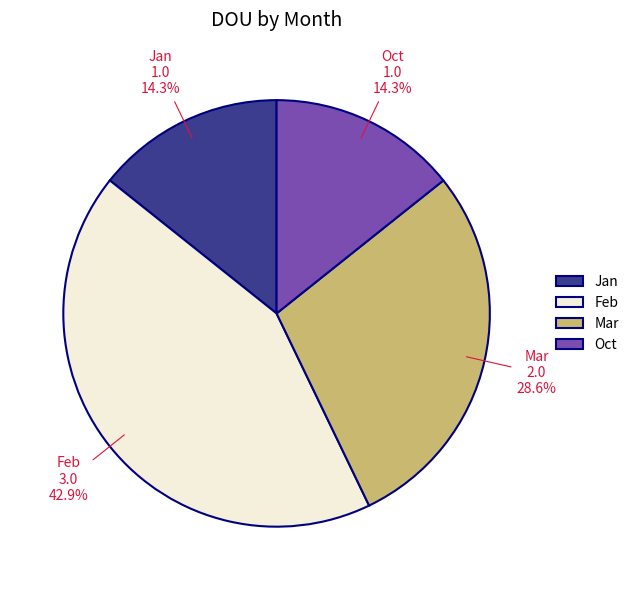

The Mar slice represents 34% of the pie. True or false?

False